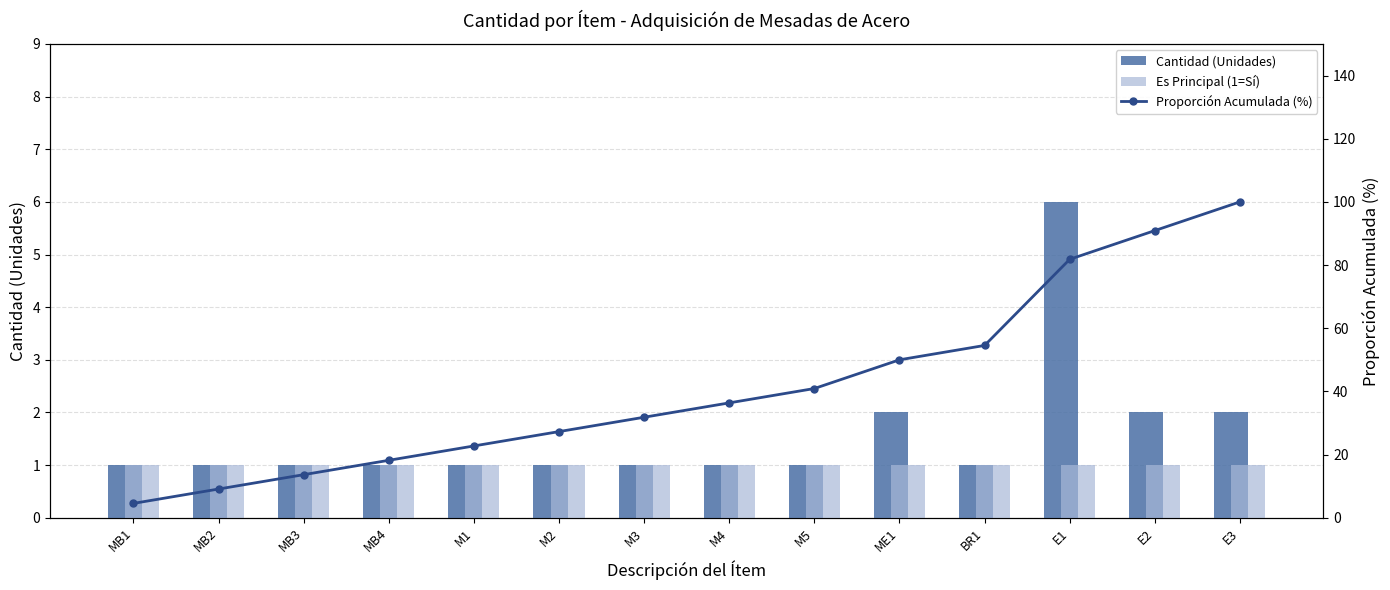

Reading right to left, transcribe all the data shown in this chart.

Cantidad (Unidades): E3=2.0	E2=2.0	E1=6.0	BR1=1.0	ME1=2.0	M5=1.0	M4=1.0	M3=1.0	M2=1.0	M1=1.0	MB4=1.0	MB3=1.0	MB2=1.0	MB1=1.0
Es Principal (1=Sí): E3=1.0	E2=1.0	E1=1.0	BR1=1.0	ME1=1.0	M5=1.0	M4=1.0	M3=1.0	M2=1.0	M1=1.0	MB4=1.0	MB3=1.0	MB2=1.0	MB1=1.0
Proporción Acumulada (%): E3=100.0	E2=90.9	E1=81.8	BR1=54.5	ME1=50.0	M5=40.9	M4=36.4	M3=31.8	M2=27.3	M1=22.7	MB4=18.2	MB3=13.6	MB2=9.1	MB1=4.5